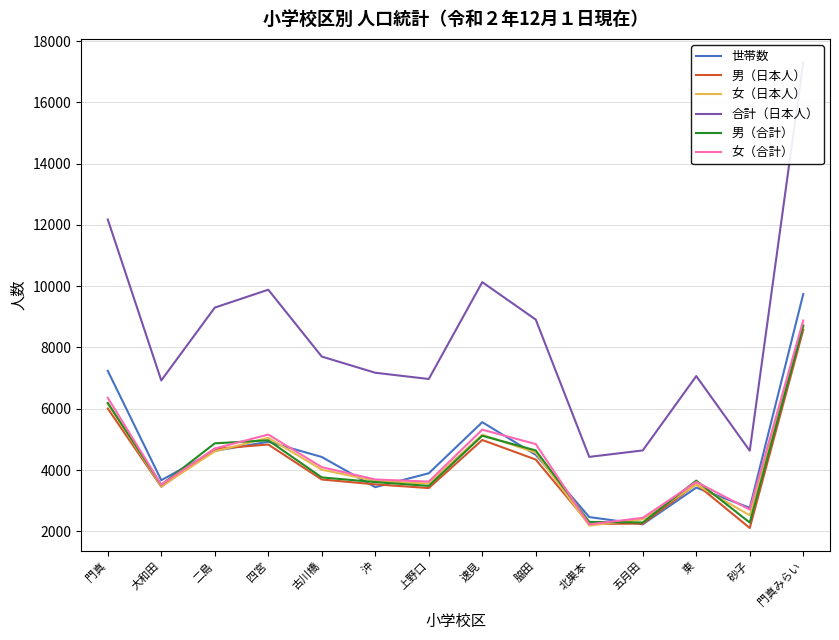

What is the average value of the 合計（日本人） series?

8375